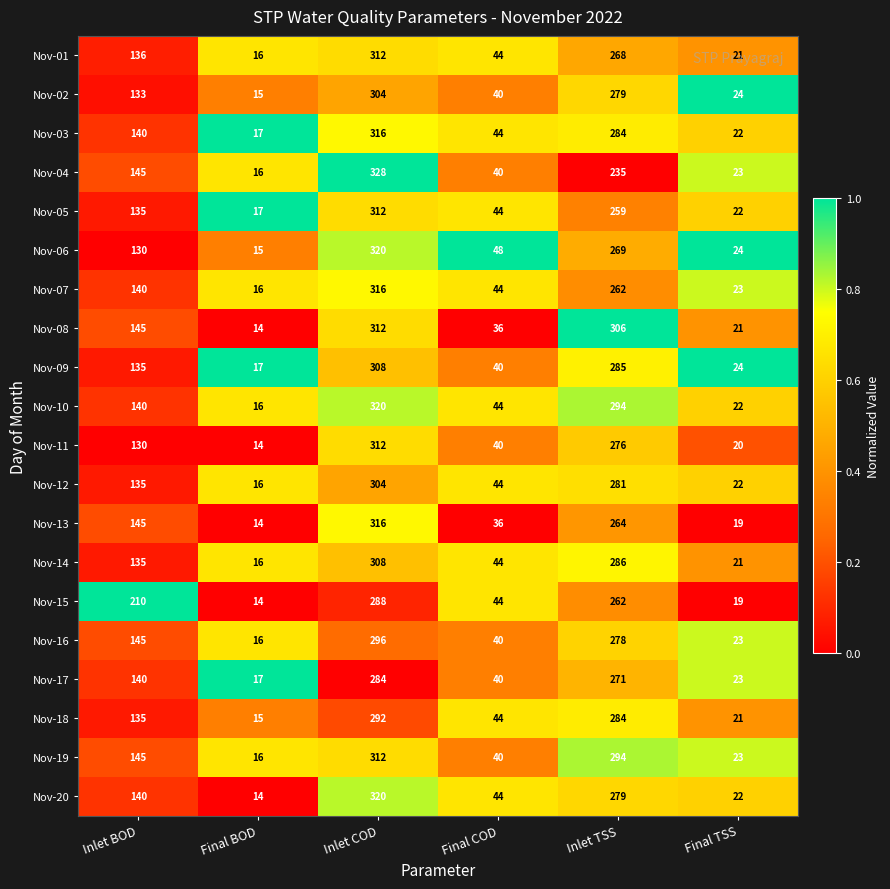

At which label is Nov-09 closest to 162?

Inlet BOD